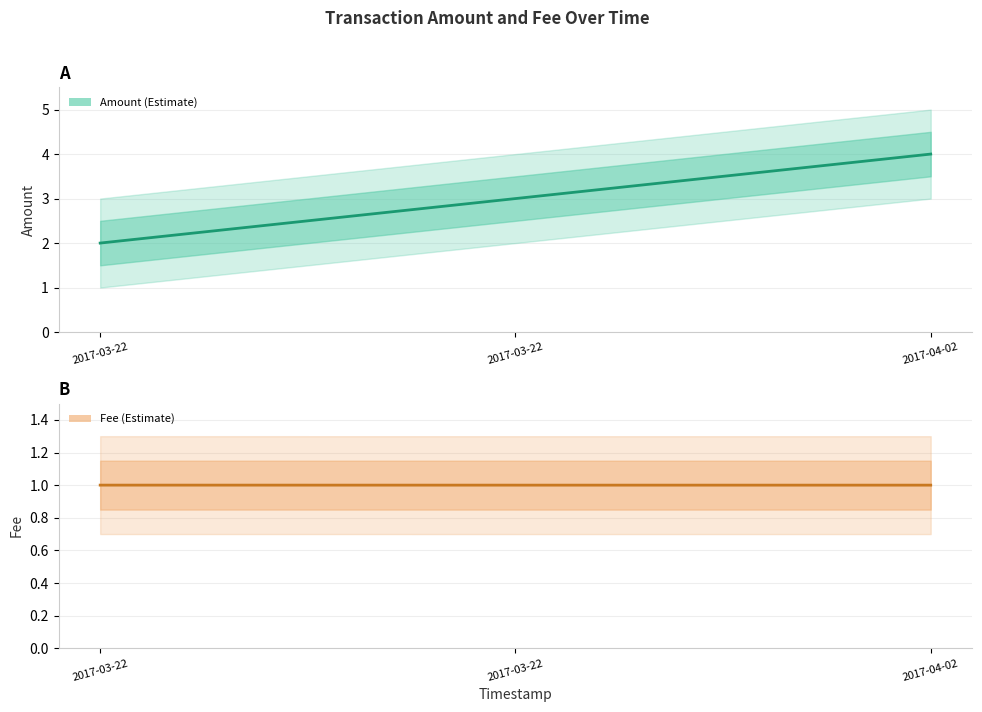

Rank the series at 2017-03-22 from lowest to highest value.

Fee, Amount